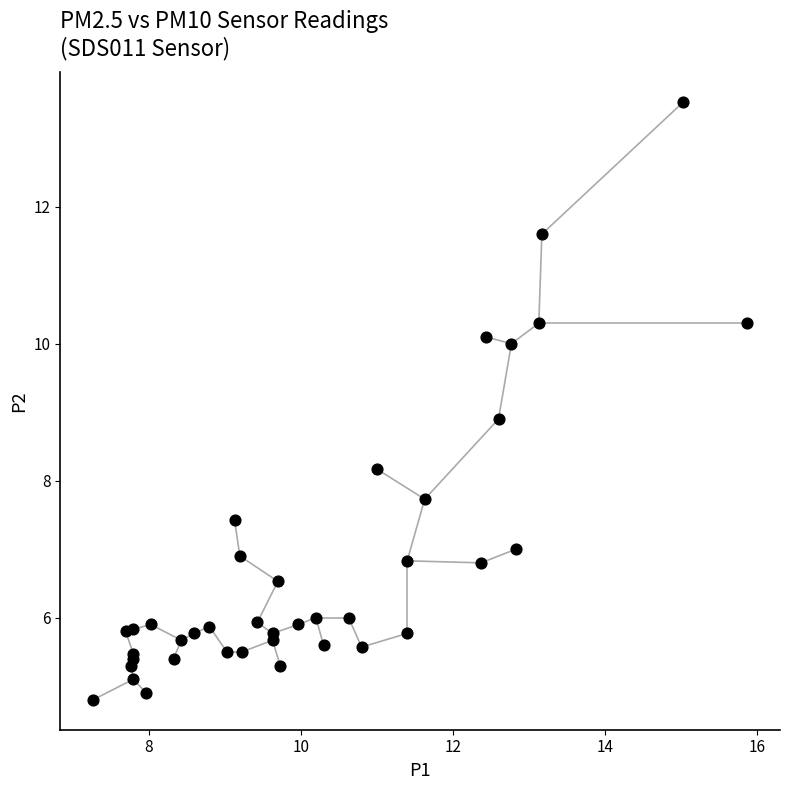

What Y value in the scatter plot is closest to 9?

8.9